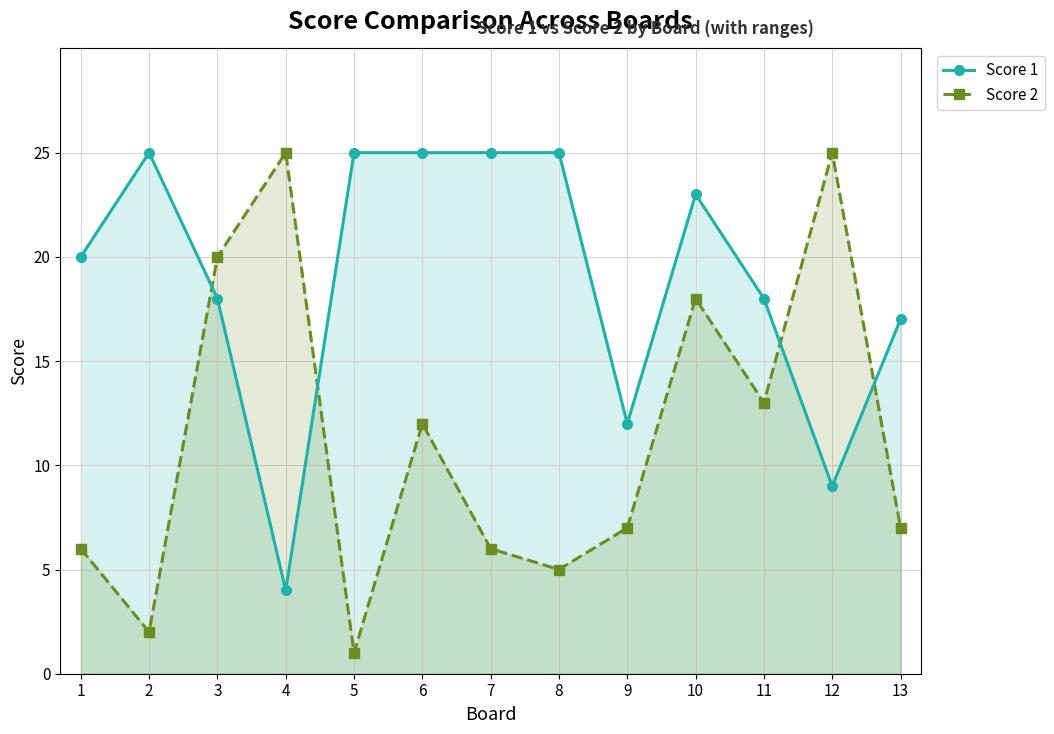

Is it true that Score 1 equals 28 at 13?

False